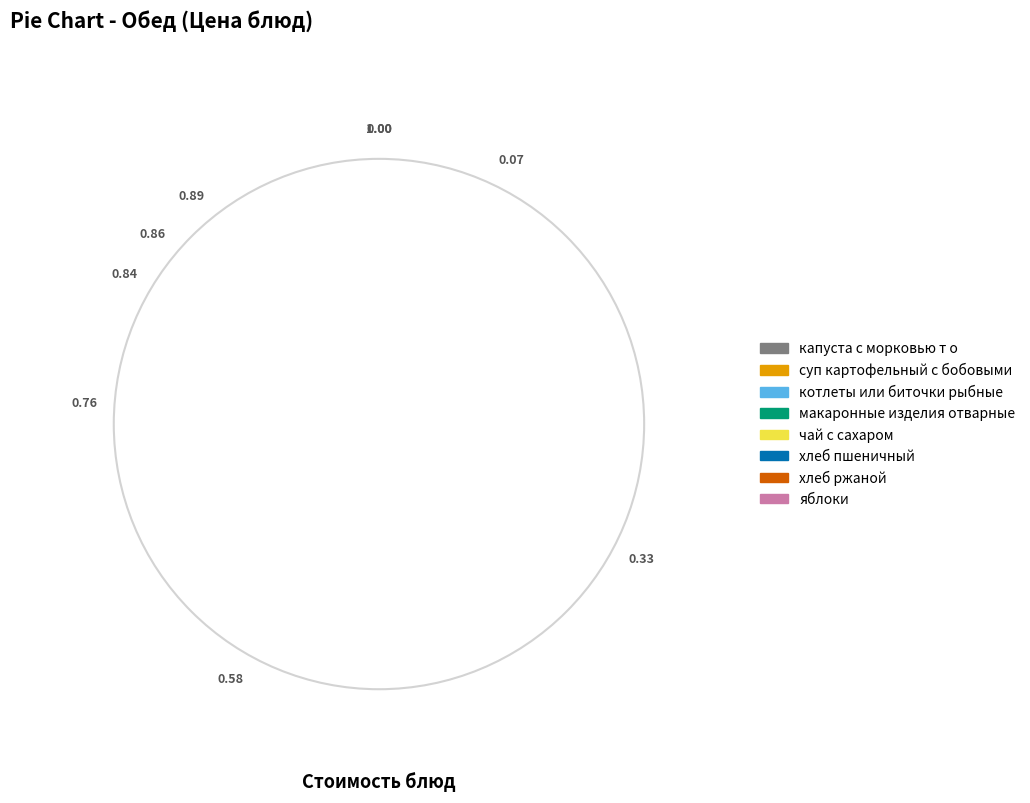

Is хлеб ржаной the majority of the pie?

No